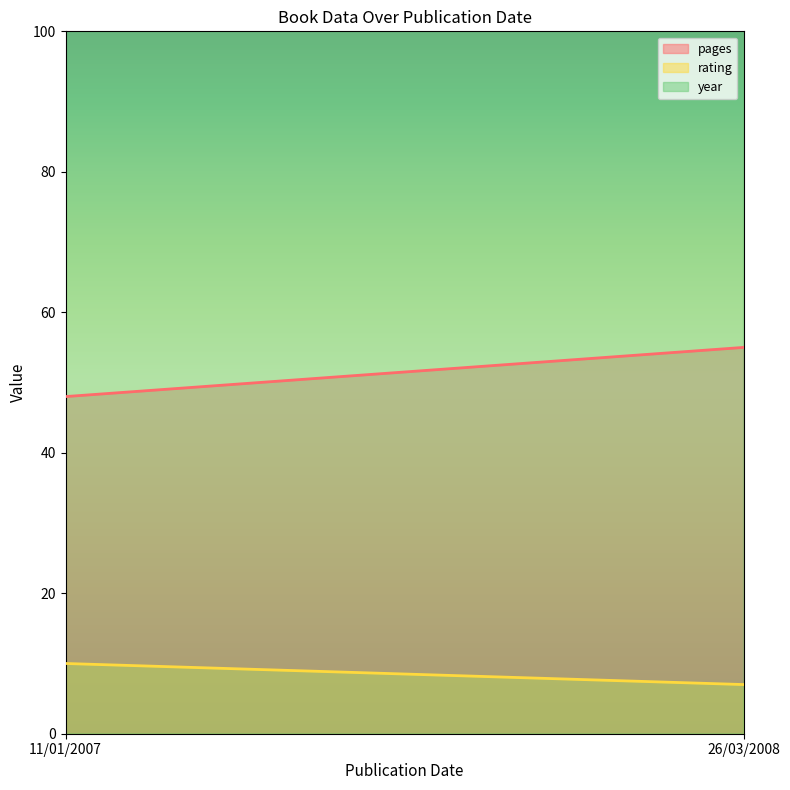

Count the number of data series in this chart.

3